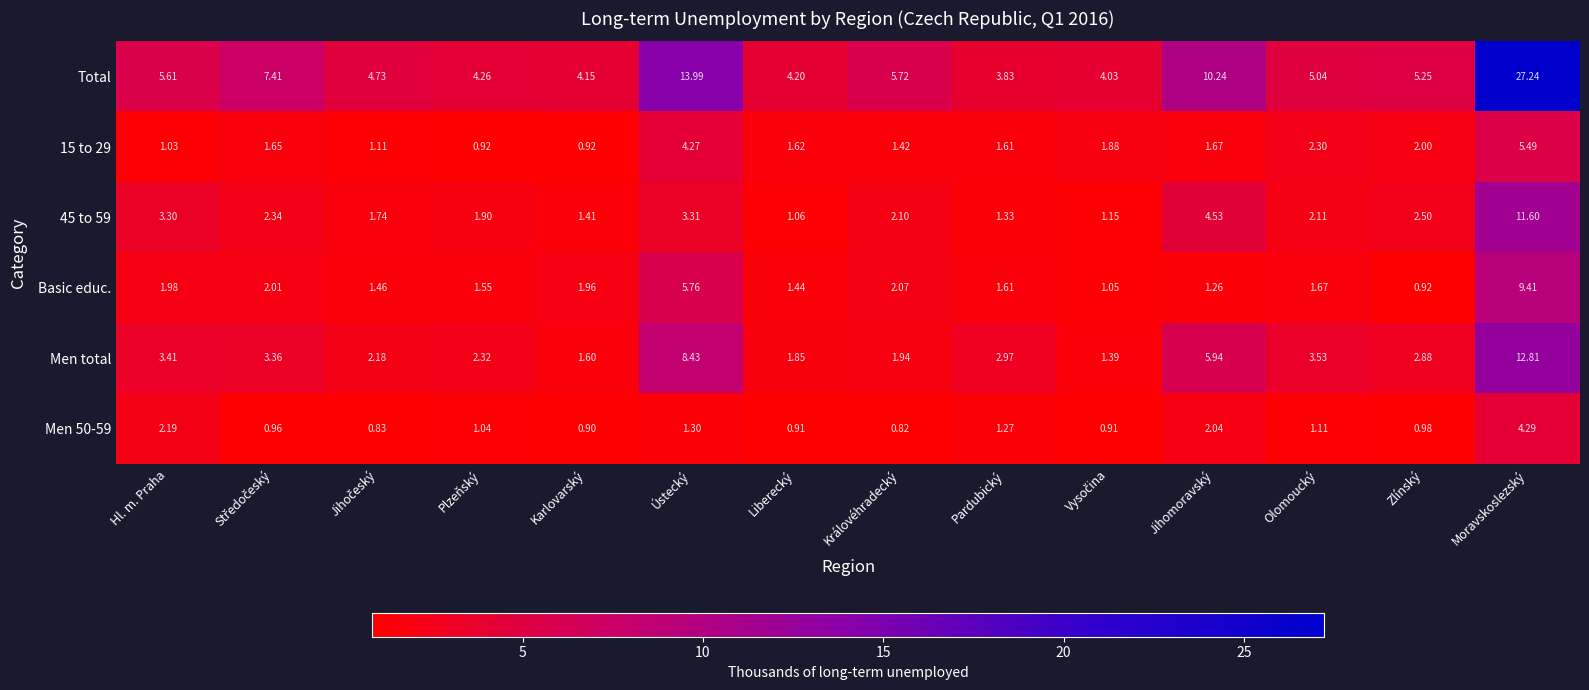

Which category has the lowest value in the Basic educ. series?

Zlínský